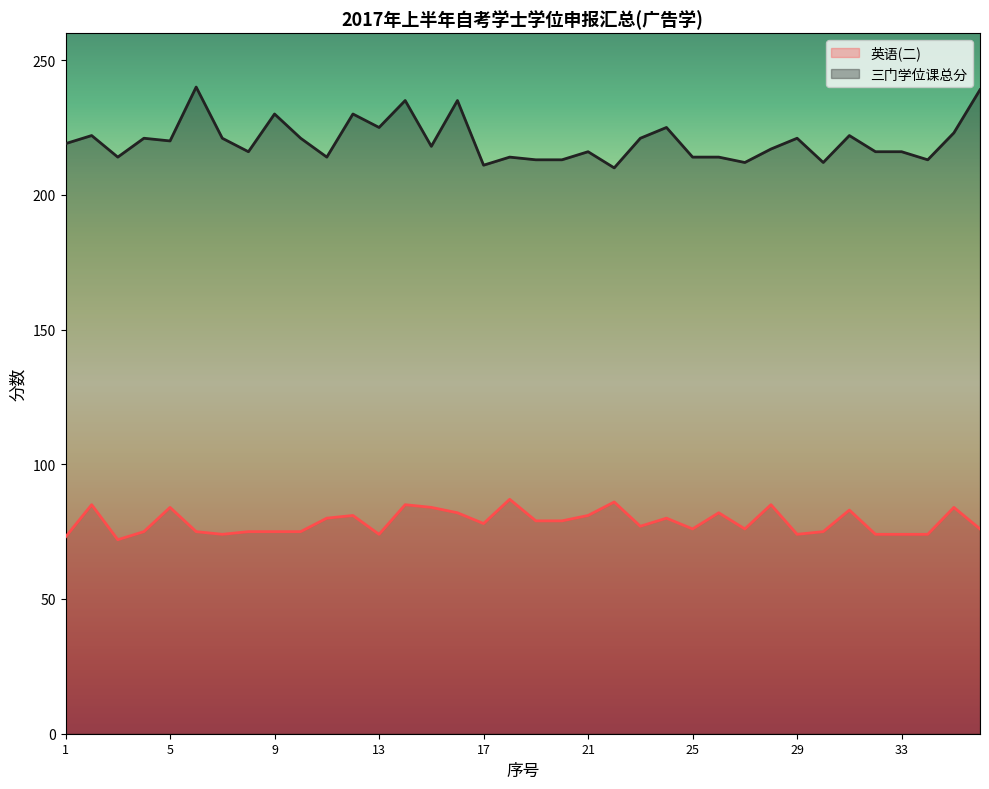

Reading right to left, transcribe all the data shown in this chart.

英语(二): 36=76	35=84	34=74	33=74	32=74	31=83	30=75	29=74	28=85	27=76	26=82	25=76	24=80	23=77	22=86	21=81	20=79	19=79	18=87	17=78	16=82	15=84	14=85	13=74	12=81	11=80	10=75	9=75	8=75	7=74	6=75	5=84	4=75	3=72	2=85	1=73
三门学位课总分: 36=239	35=223	34=213	33=216	32=216	31=222	30=212	29=221	28=217	27=212	26=214	25=214	24=225	23=221	22=210	21=216	20=213	19=213	18=214	17=211	16=235	15=218	14=235	13=225	12=230	11=214	10=221	9=230	8=216	7=221	6=240	5=220	4=221	3=214	2=222	1=219